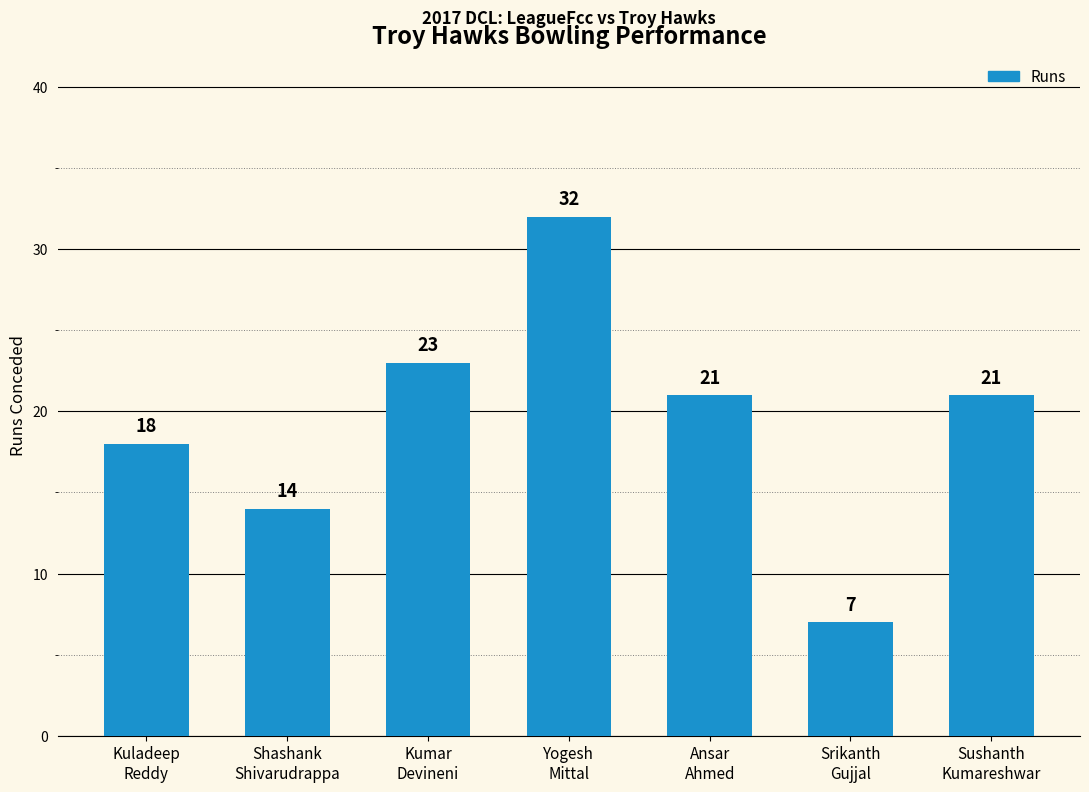

What is the change in value from Kumar
Devineni to Srikanth
Gujjal?

-16